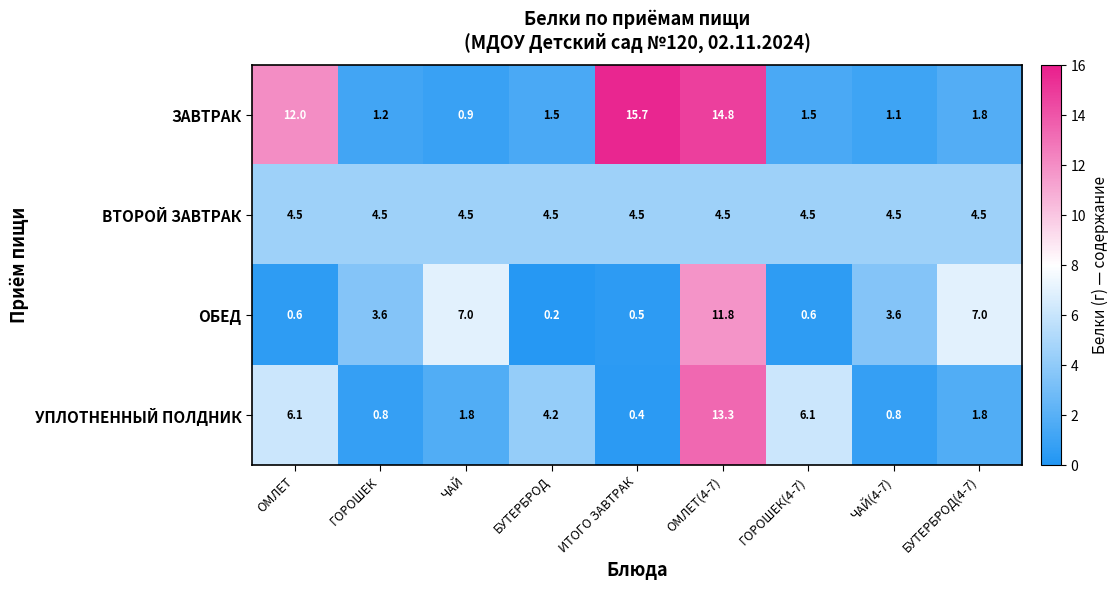

Rank the series by their maximum value, from highest to lowest.

ЗАВТРАК, УПЛОТНЕННЫЙ ПОЛДНИК, ОБЕД, ВТОРОЙ ЗАВТРАК